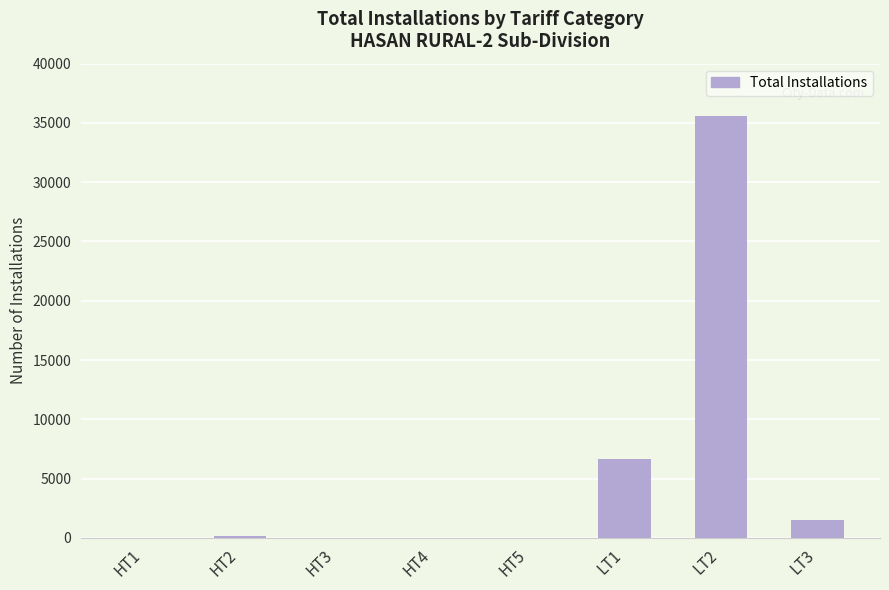

Are the bars horizontal?

No